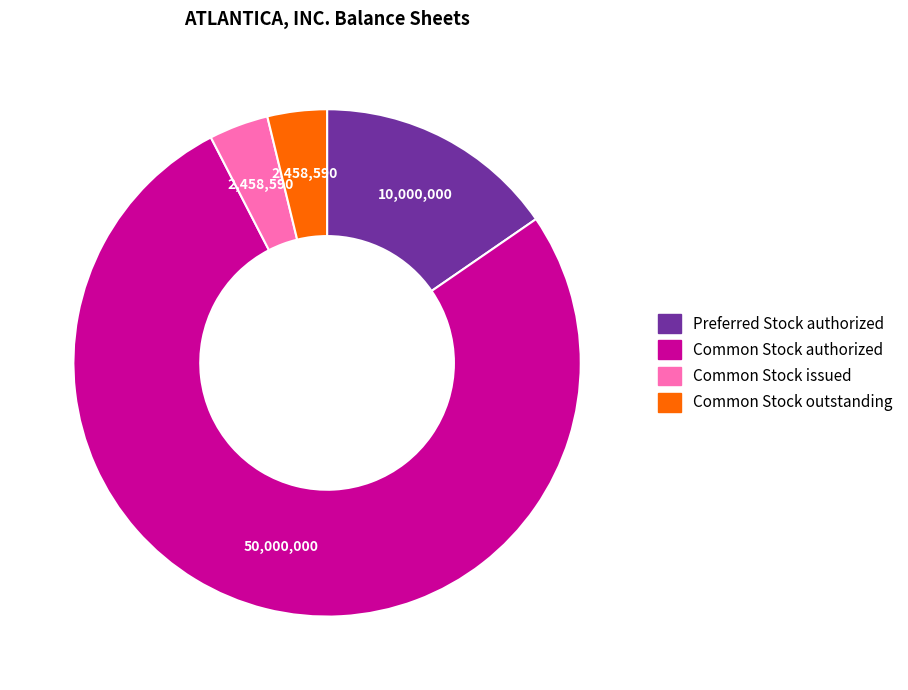

What is the ratio of the value at Preferred Stock authorized to the value at Common Stock authorized?

0.2